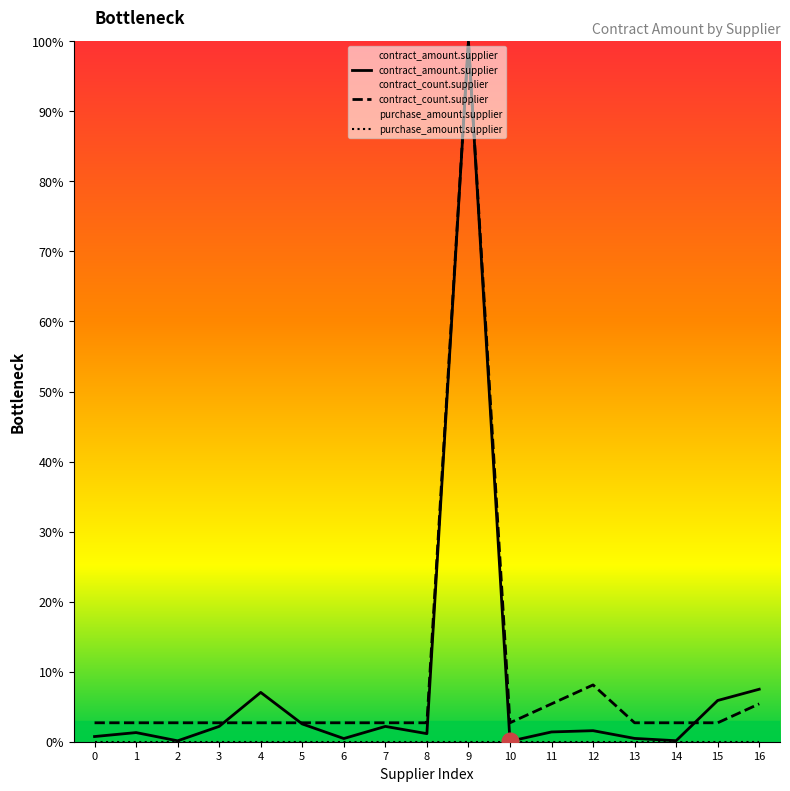

Does the chart display data point markers on the line(s)?

No